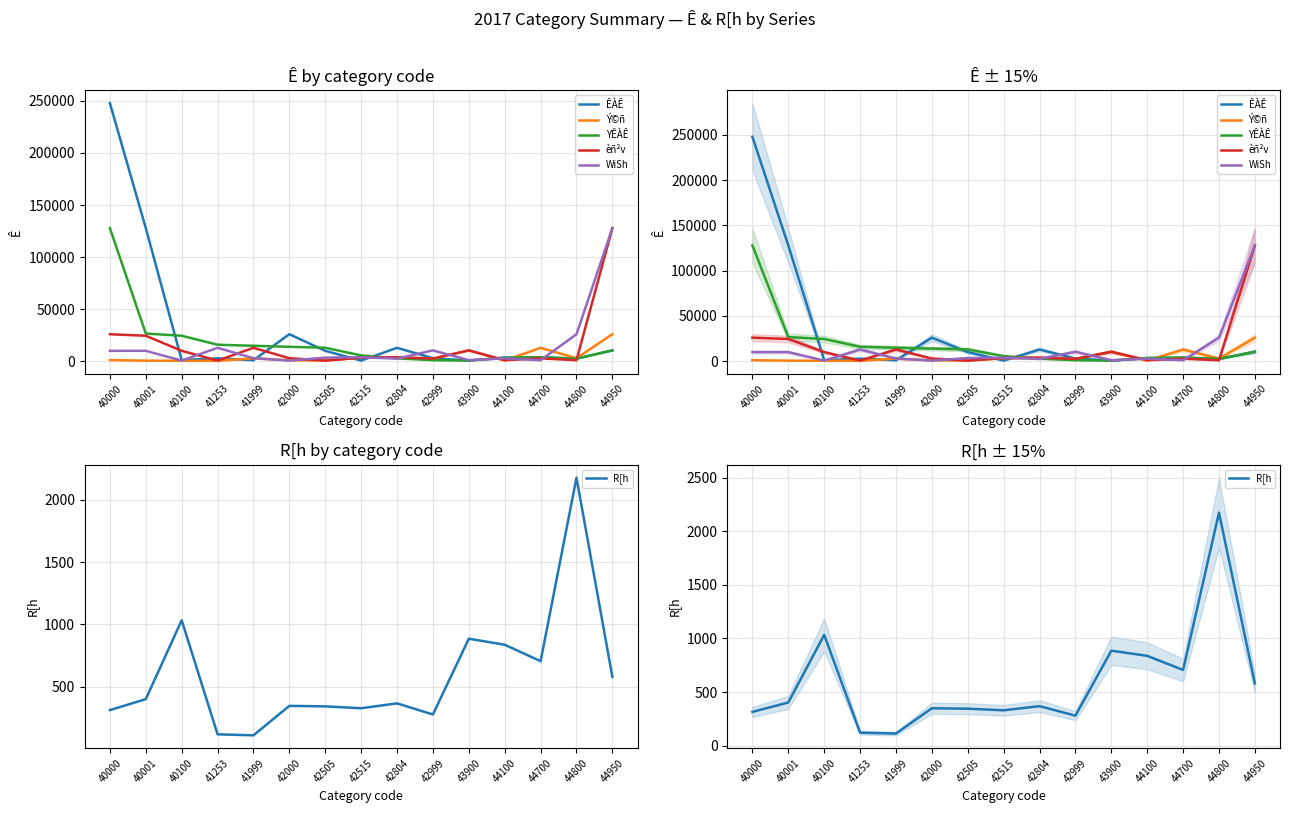

At which label does R[h first exceed 368?

40001